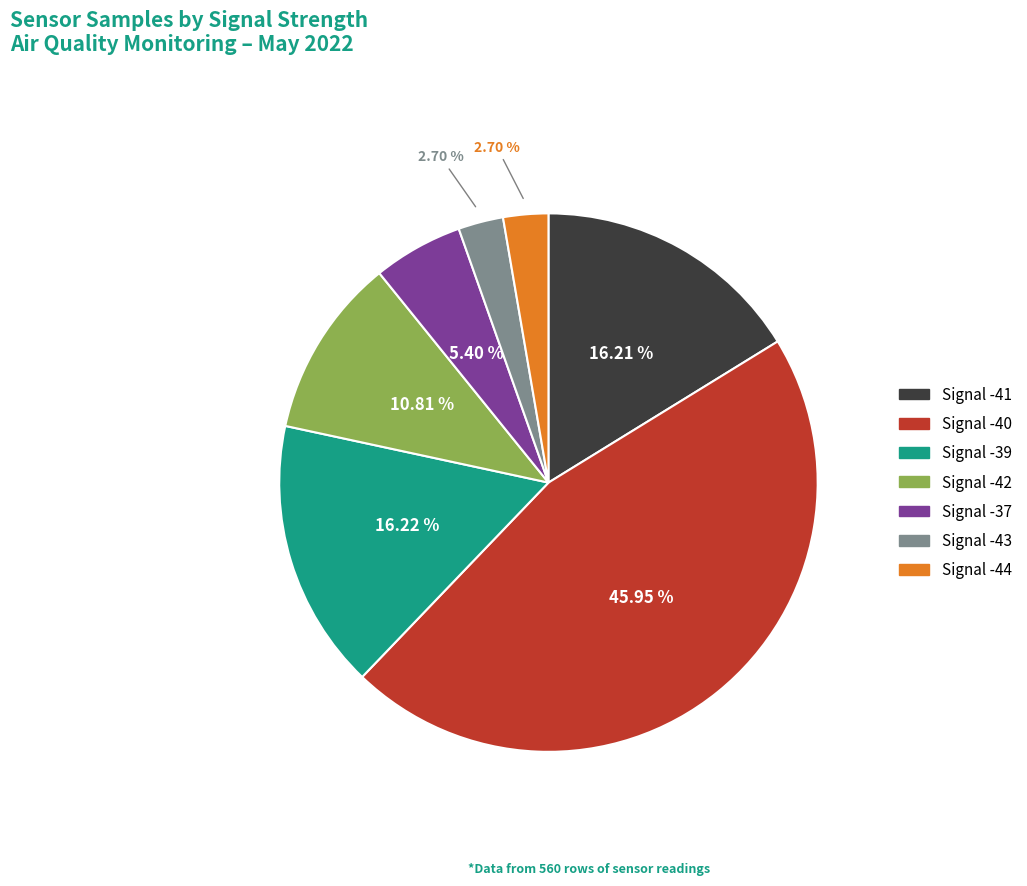

Count the number of slices in the pie.

7